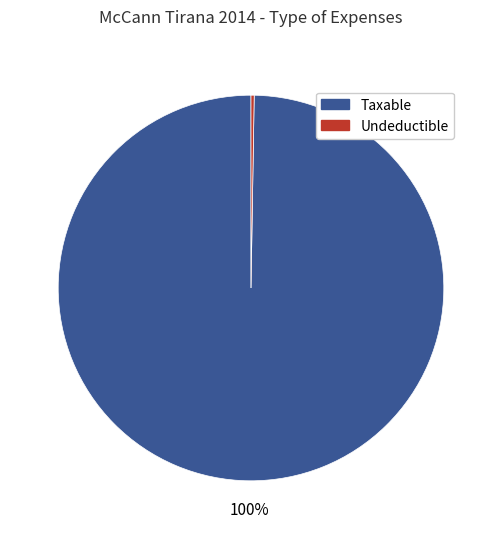

To the nearest percent, what is the average slice percentage?

50%